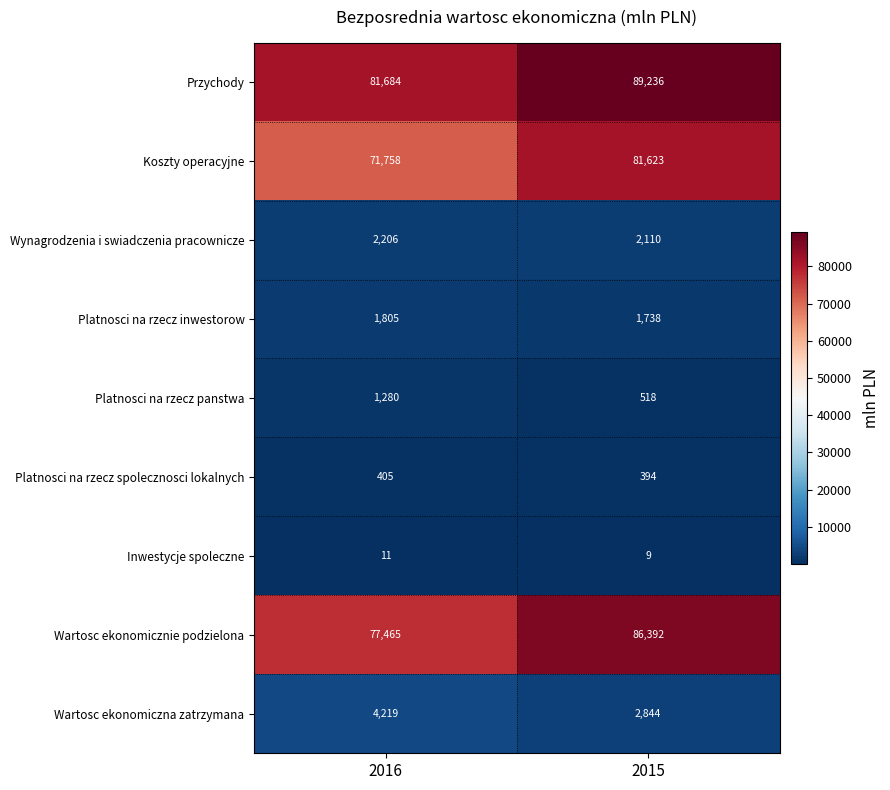

The Inwestycje spoleczne series shows 6 at 2016. True or false?

False